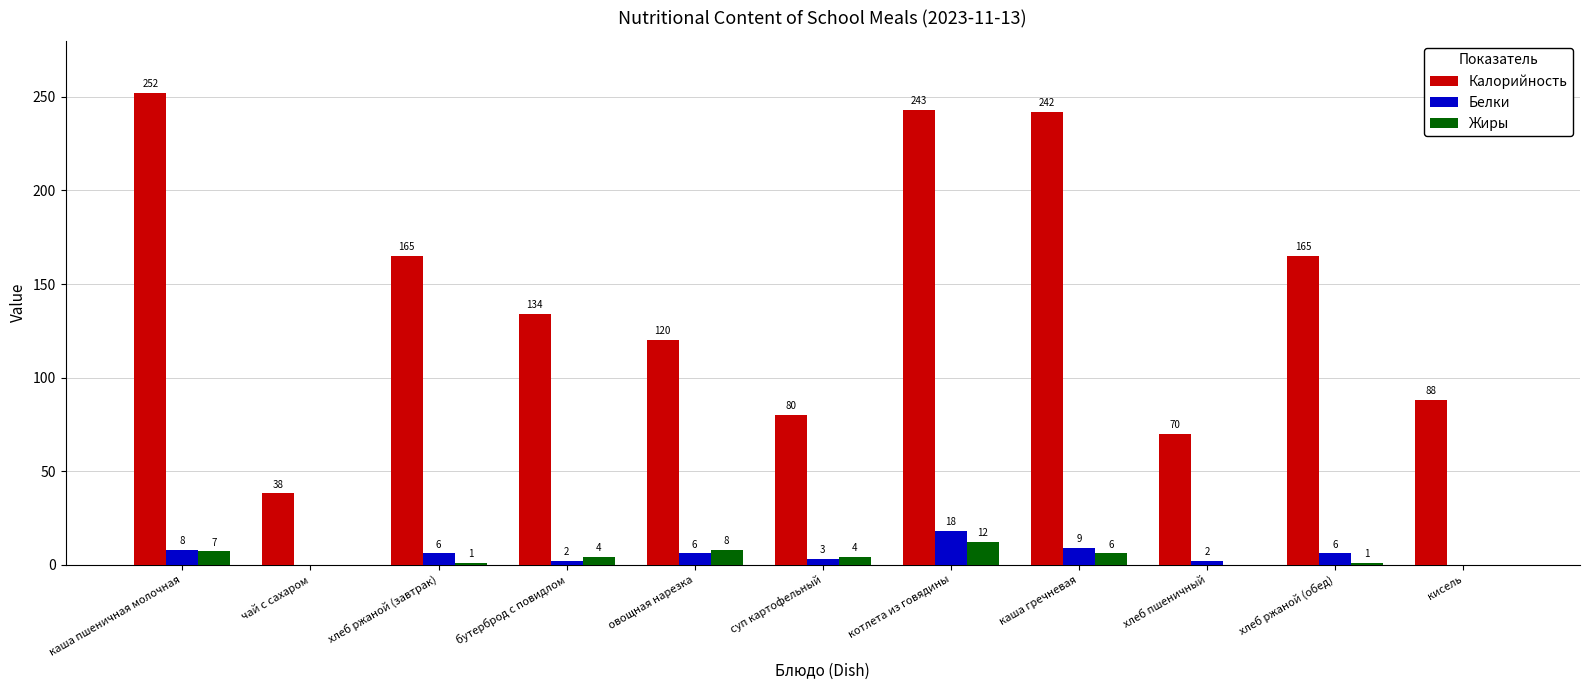

What is the approximate value of Белки at хлеб ржаной (завтрак)?

6